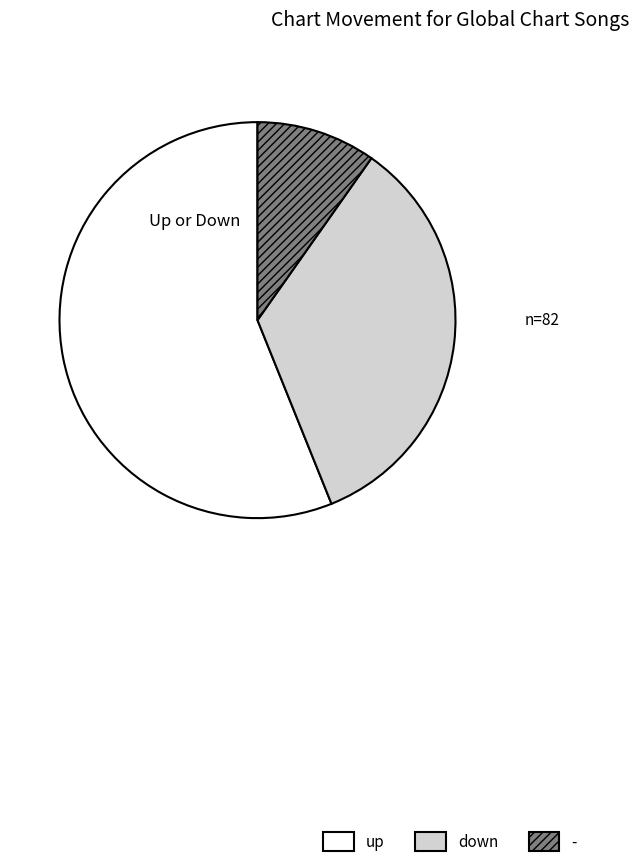

Rank the categories by value from lowest to highest.

-, down, up